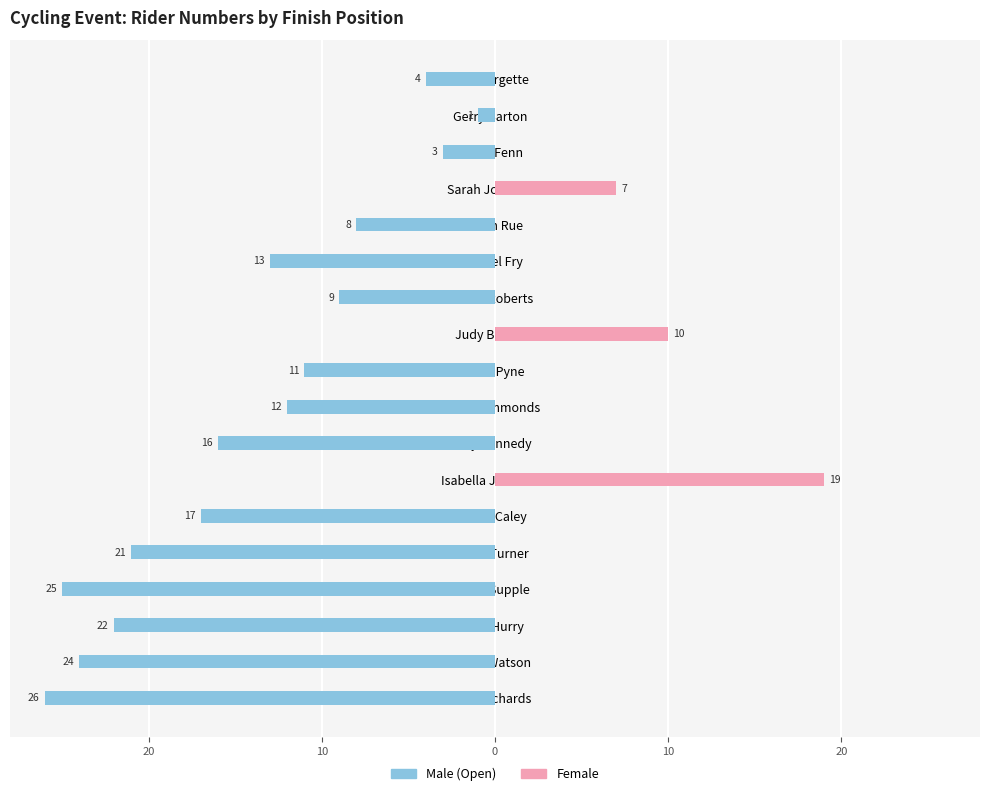

Are the bars horizontal?

Yes